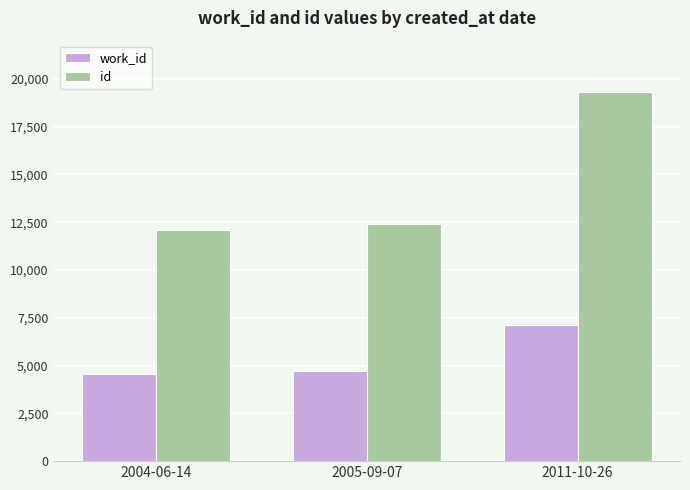

How many groups of bars are there?

3